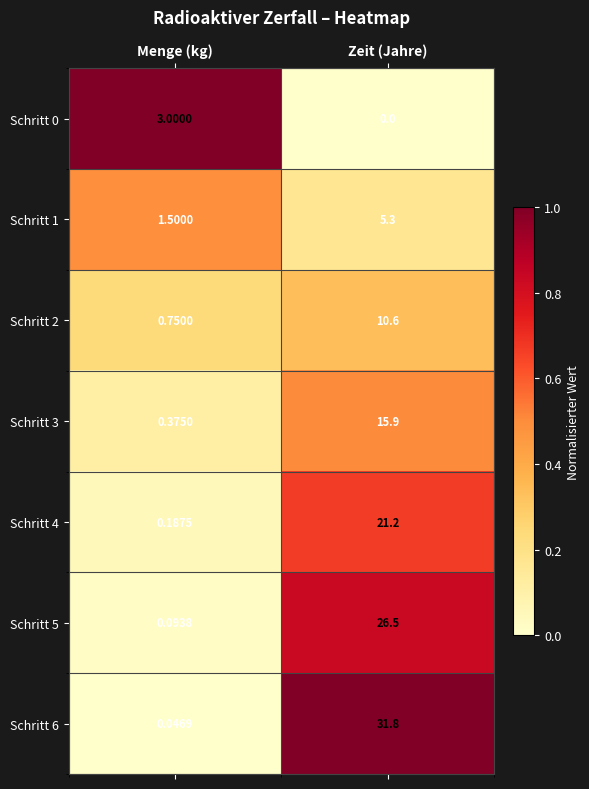

List the labels in order of Schritt 3 value, largest first.

Zeit (Jahre), Menge (kg)